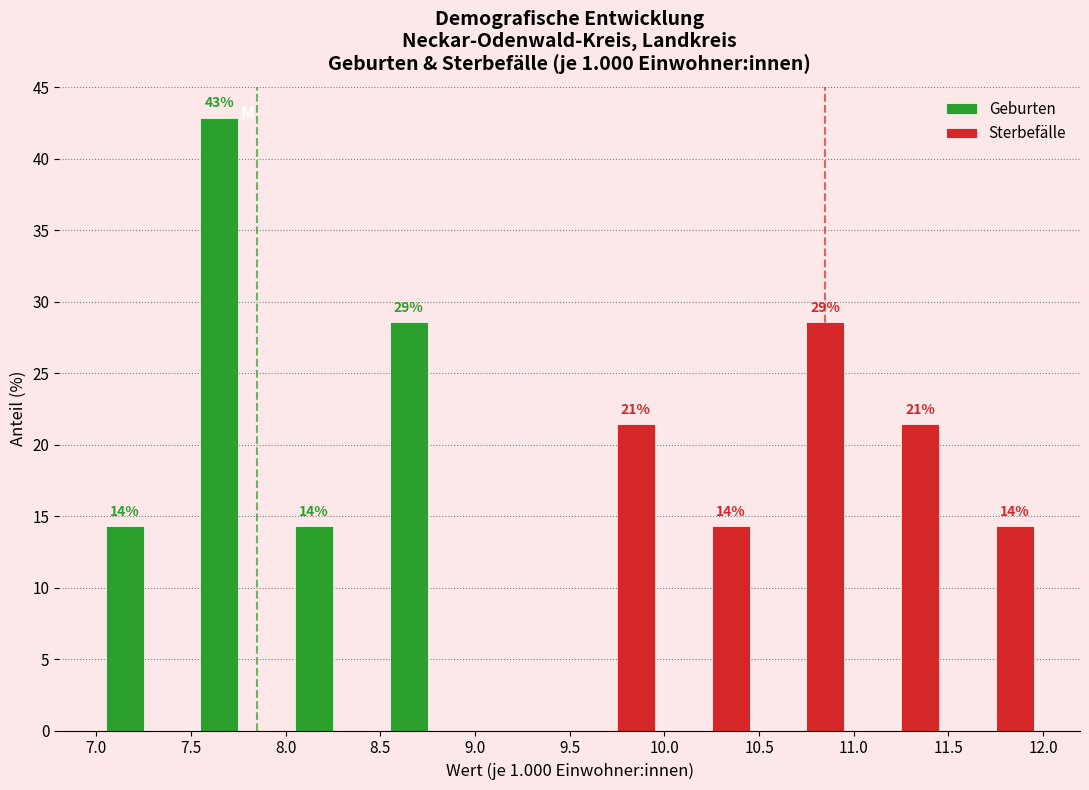

In the Sterbefälle series, which range on the x-axis has the tallest bar?

10.5 to 11.0